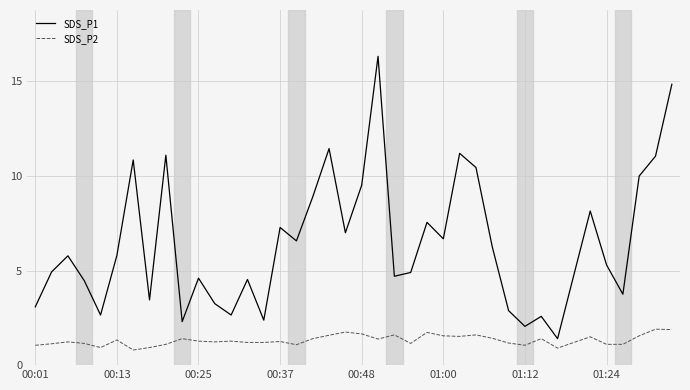

What is the difference between the maximum and minimum values in the SDS_P2 series?

1.1